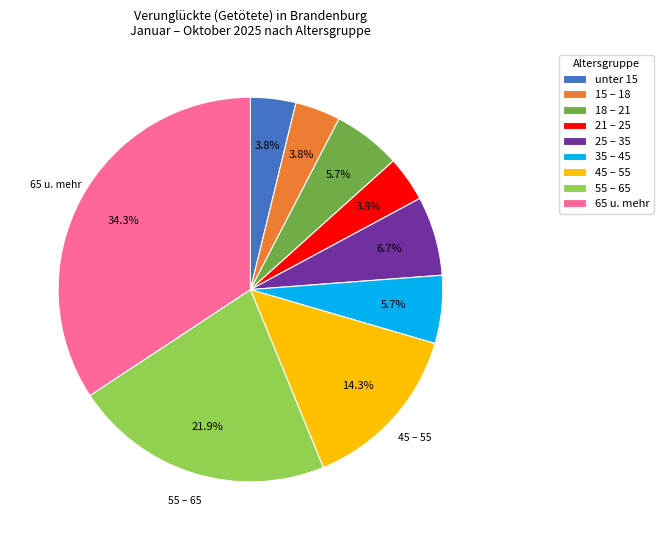

Which slice is the largest?

65 u. mehr